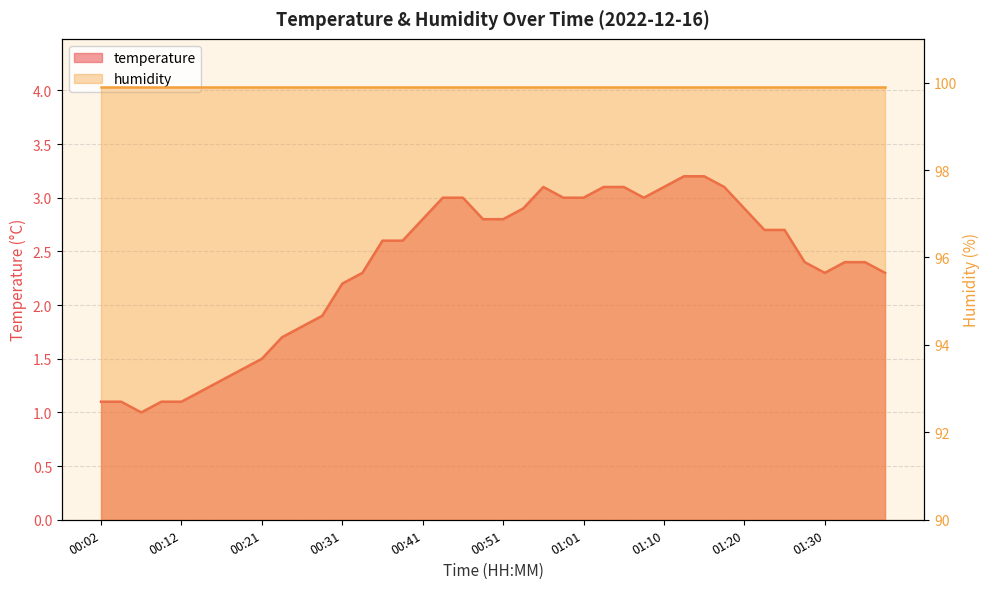

What position from the left is 00:51?

21